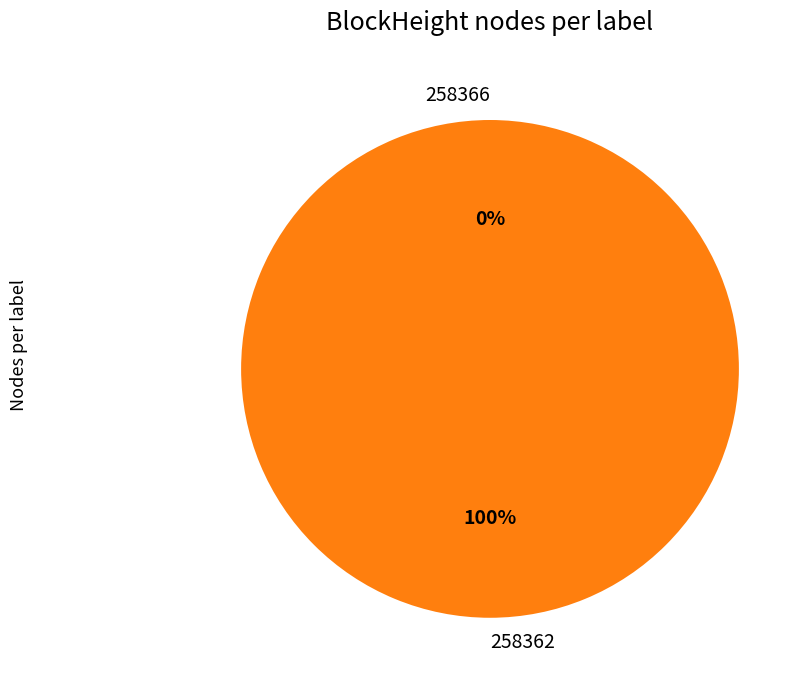

Rank the categories by value from lowest to highest.

258366, 258362